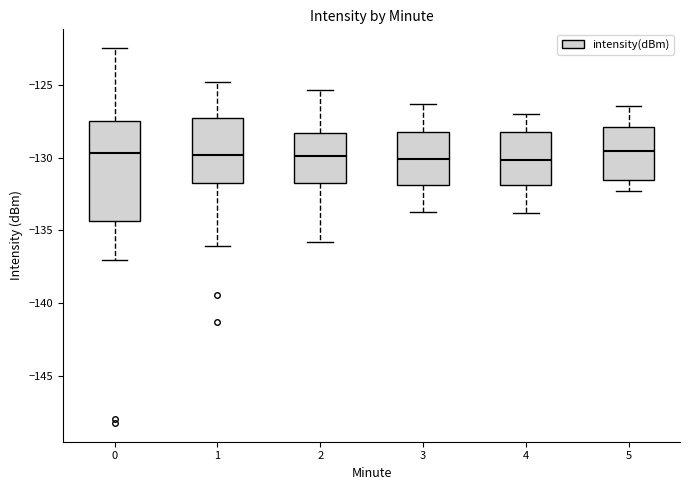

Where does the median line of the box at x = 1 sit on the y-axis? The values are not printed on the chart, so give them approximately, as read against the axis.

-130.0